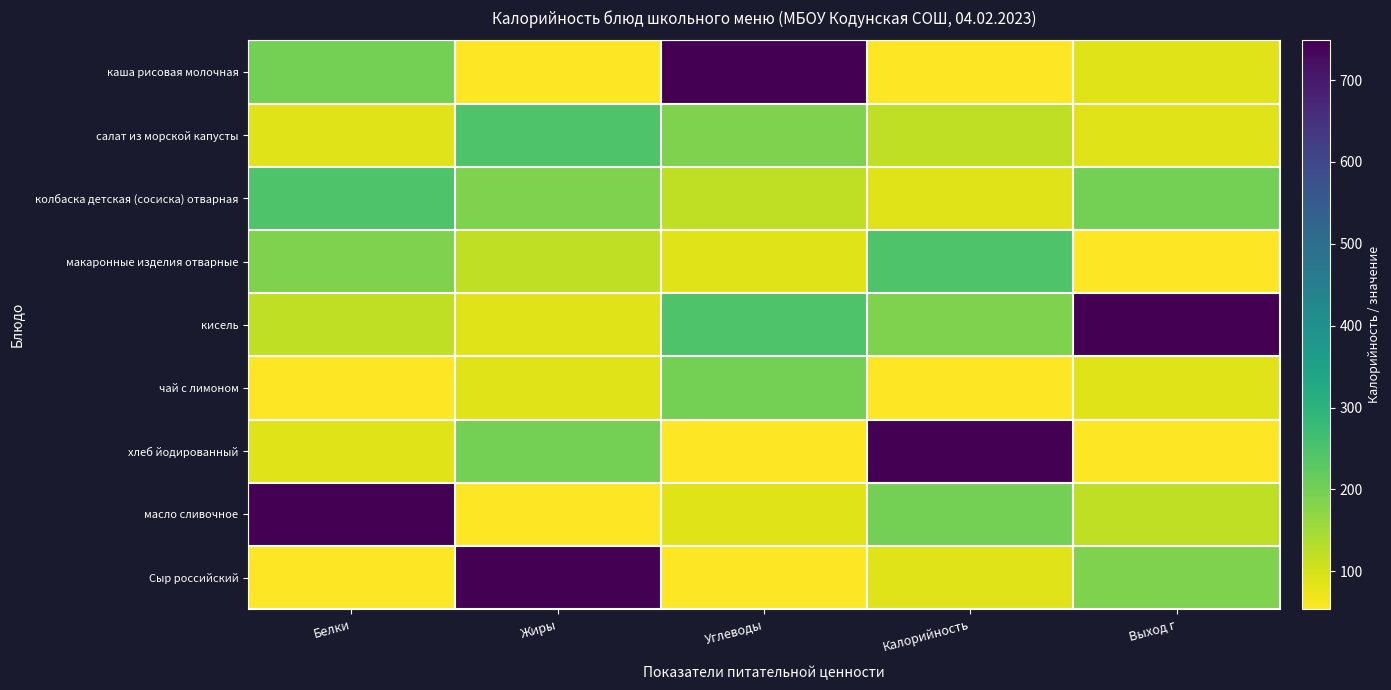

Rank the series at Белки from lowest to highest value.

Сыр российский, чай с лимоном, салат из морской капусты, хлеб йодированный, кисель, макаронные изделия отварные, каша рисовая молочная, колбаска детская (сосиска) отварная, масло сливочное